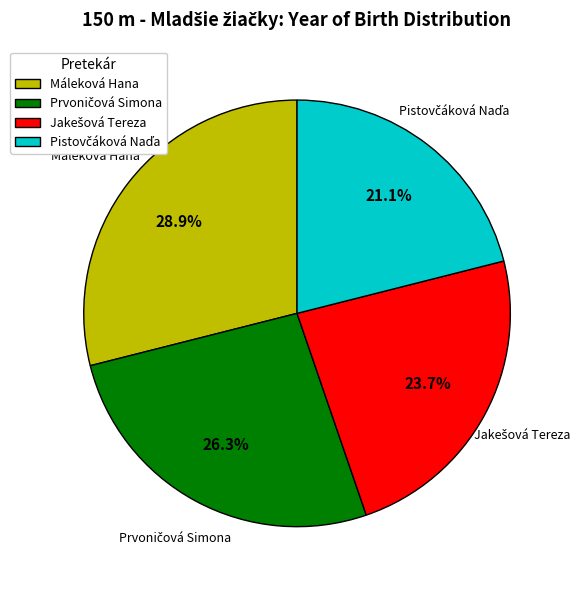

To the nearest percent, what is the average slice percentage?

25%